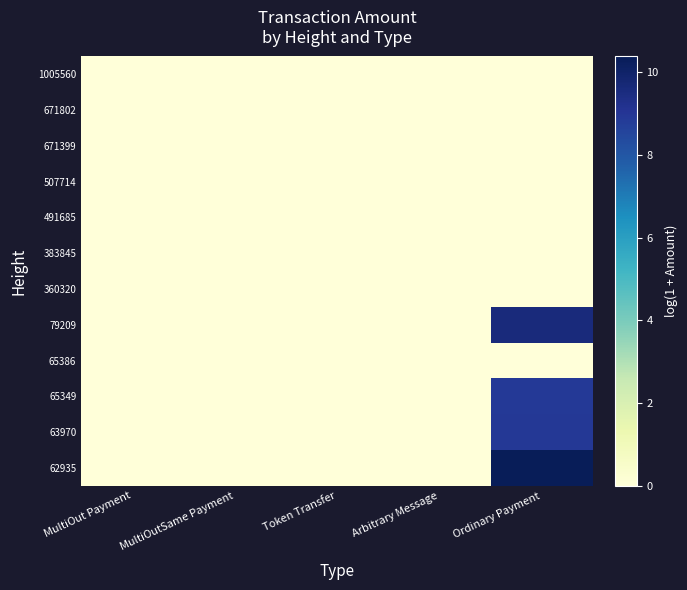

Between Token Transfer and Arbitrary Message, which is larger?

Token Transfer